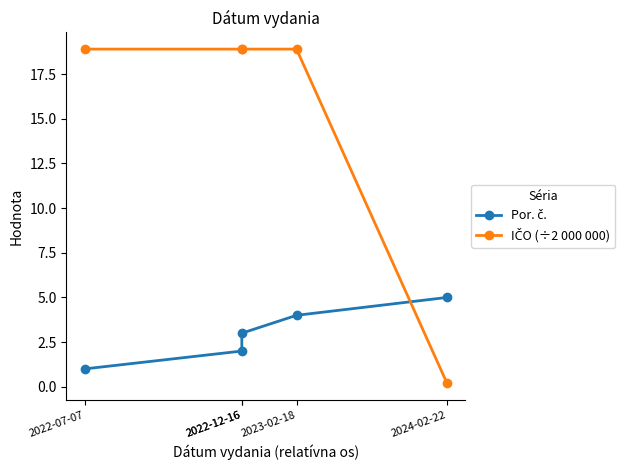

Is this an area chart (filled region under the line)?

No